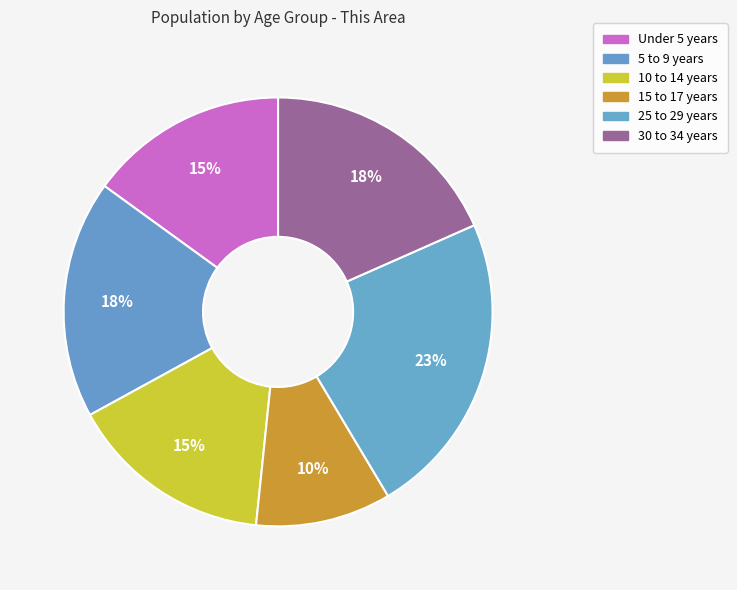

Combined, do 5 to 9 years and 30 to 34 years account for over 50%?

No